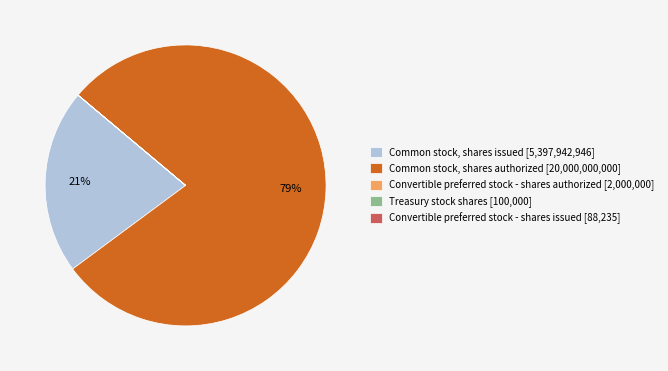

What is the largest slice in the pie chart?

Common stock, shares authorized